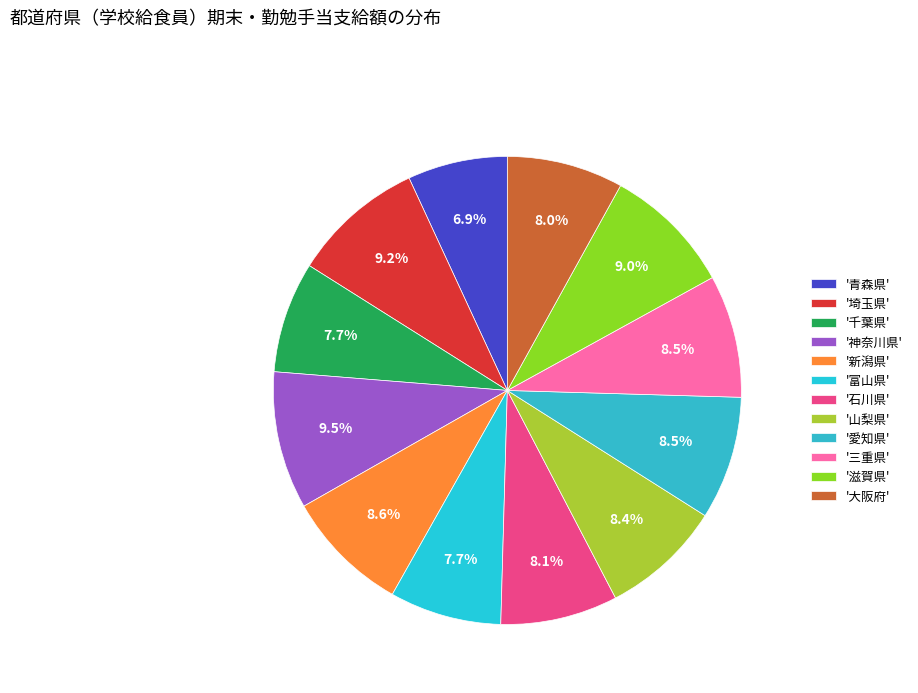

Rank the categories by value from highest to lowest.

神奈川県, 埼玉県, 滋賀県, 新潟県, 愛知県, 三重県, 山梨県, 石川県, 大阪府, 富山県, 千葉県, 青森県